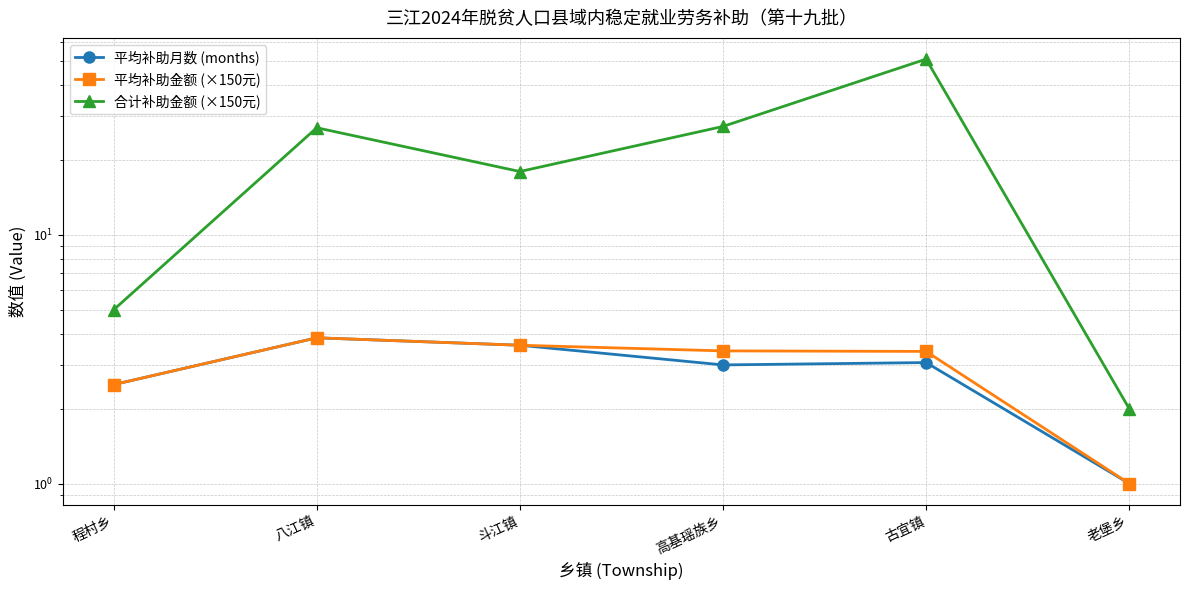

In 平均补助金额 (×150元), how many points are higher than both neighbors (excluding endpoints)?

1